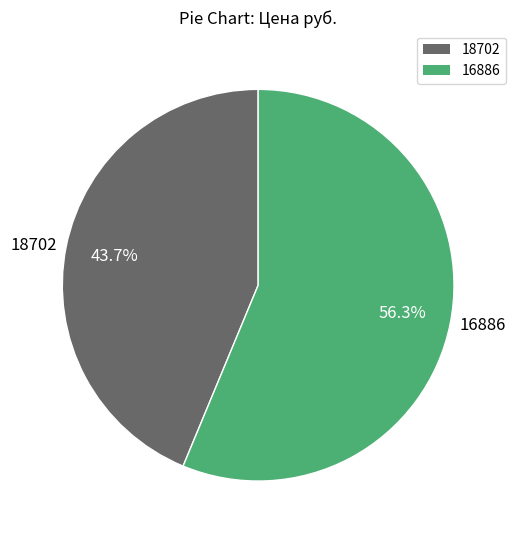

True or false: 18702 accounts for 44% of the total.

True